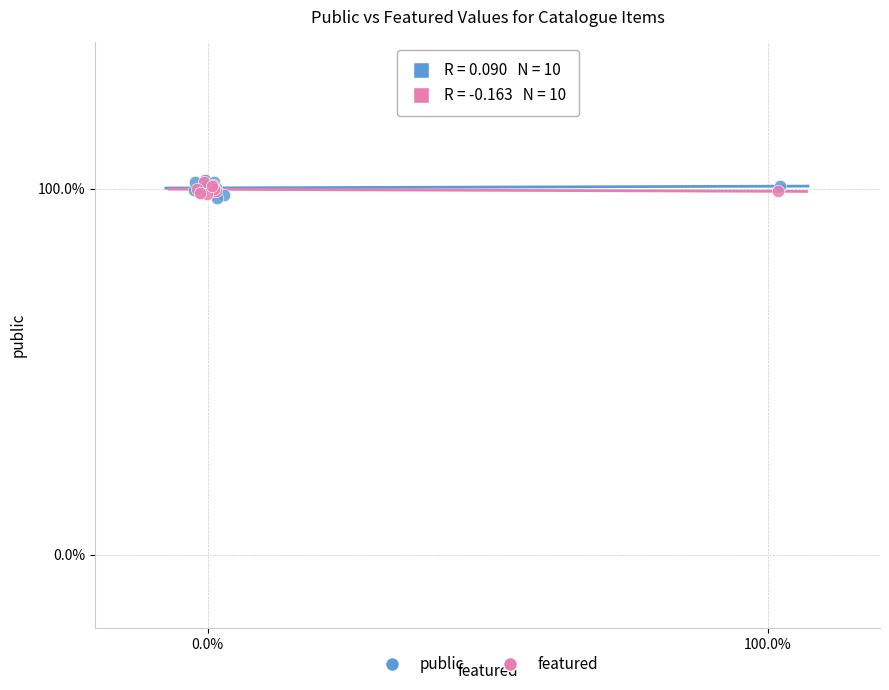

What are all the series names shown in the legend?

public, featured